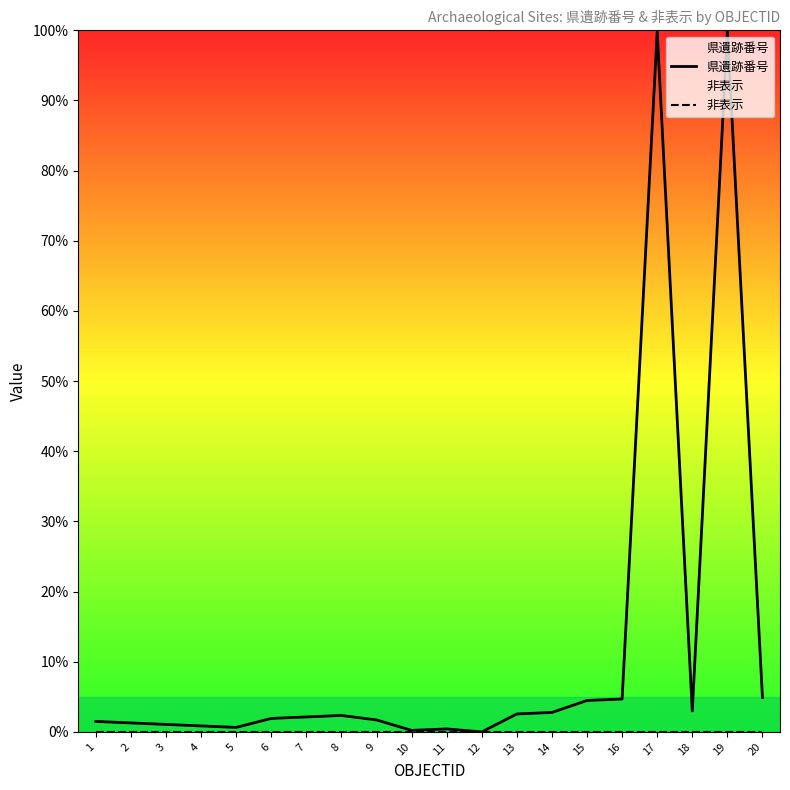

True or false: 非表示 has more than 0 interior local peaks.

False